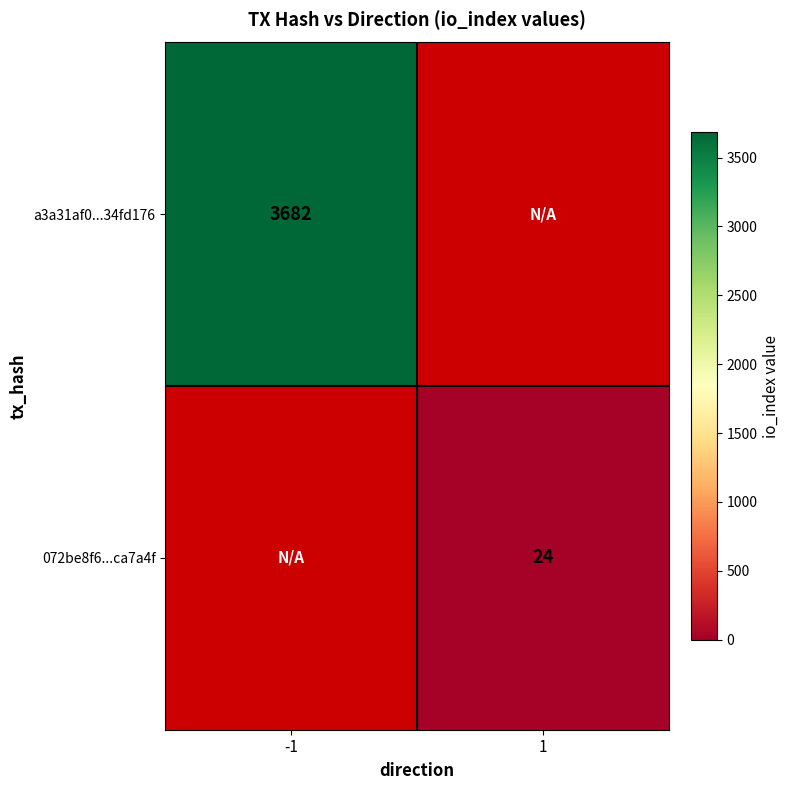

Is it true that a3a31af0...34fd176 equals 3682 at -1?

True